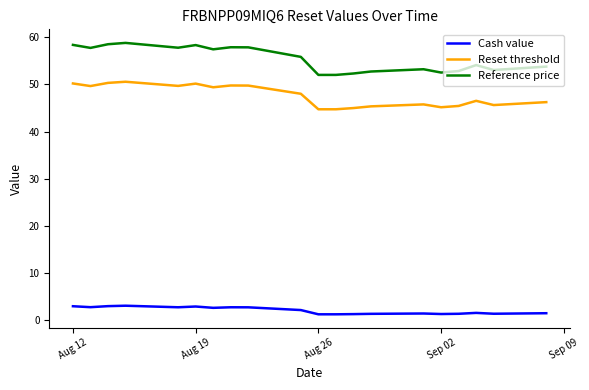

Which series has the widest spread of values?

Reference price